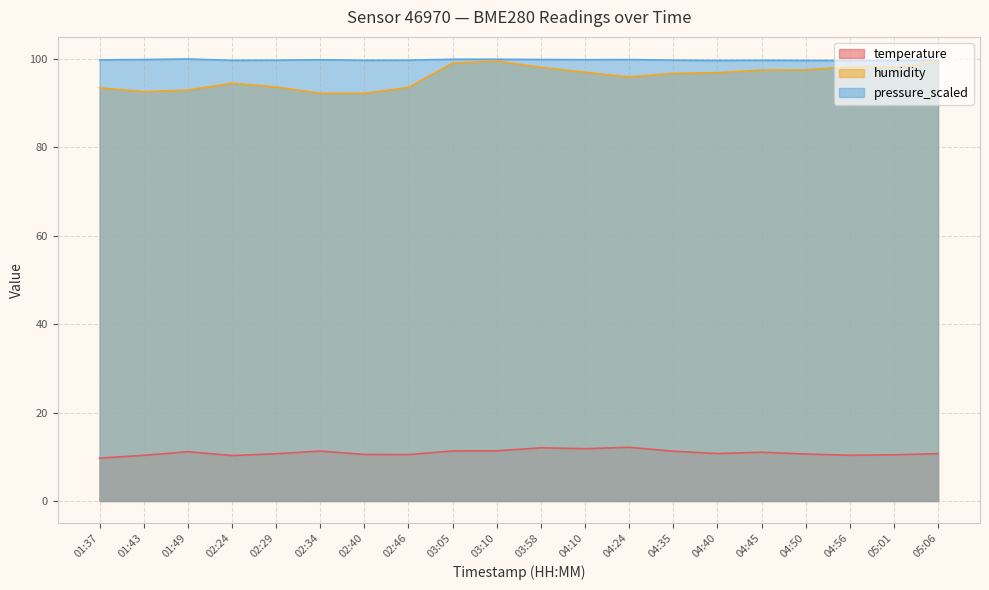

Reading left to right, list all the values displayed in this chart.

temperature: 01:37=9.7	01:43=10.3	01:49=11.2	02:24=10.3	02:29=10.7	02:34=11.3	02:40=10.5	02:46=10.5	03:05=11.3	03:10=11.3	03:58=12.0	04:10=11.8	04:24=12.2	04:35=11.3	04:40=10.7	04:45=11.0	04:50=10.6	04:56=10.3	05:01=10.4	05:06=10.7
humidity: 01:37=93.5	01:43=92.6	01:49=92.9	02:24=94.5	02:29=93.6	02:34=92.2	02:40=92.2	02:46=93.5	03:05=99.0	03:10=99.5	03:58=98.1	04:10=97.0	04:24=95.9	04:35=96.7	04:40=96.9	04:45=97.5	04:50=97.5	04:56=98.3	05:01=98.1	05:06=99.3
pressure_scaled: 01:37=99.8	01:43=99.8	01:49=100.0	02:24=99.7	02:29=99.7	02:34=99.8	02:40=99.7	02:46=99.7	03:05=99.9	03:10=99.9	03:58=99.8	04:10=99.8	04:24=99.8	04:35=99.7	04:40=99.6	04:45=99.7	04:50=99.6	04:56=99.6	05:01=99.6	05:06=99.7